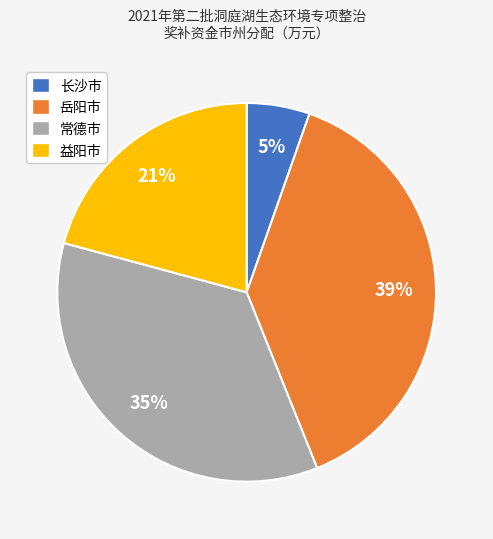

Which has a higher value, 益阳市 or 常德市?

常德市